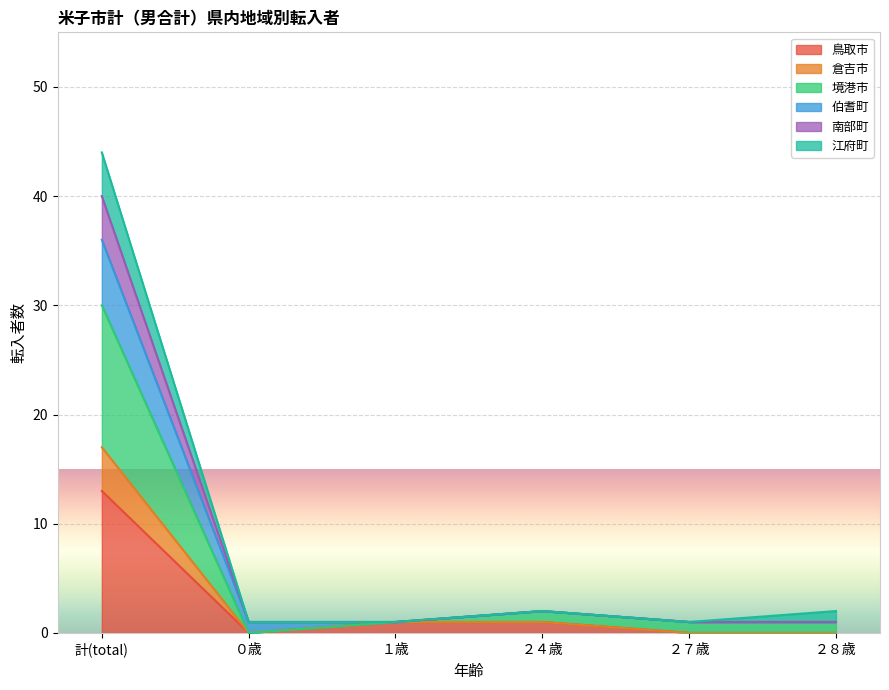

How many positive values does the 鳥取市 series have?

3